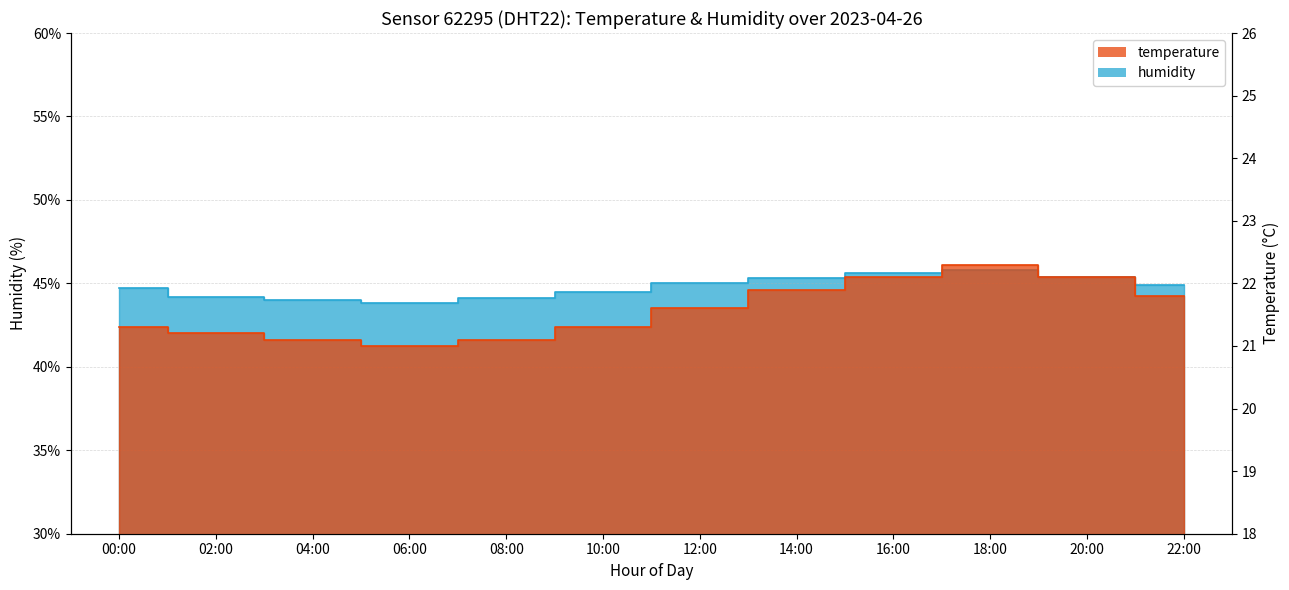

Which series changed the most between 08:00 and 18:00?

humidity